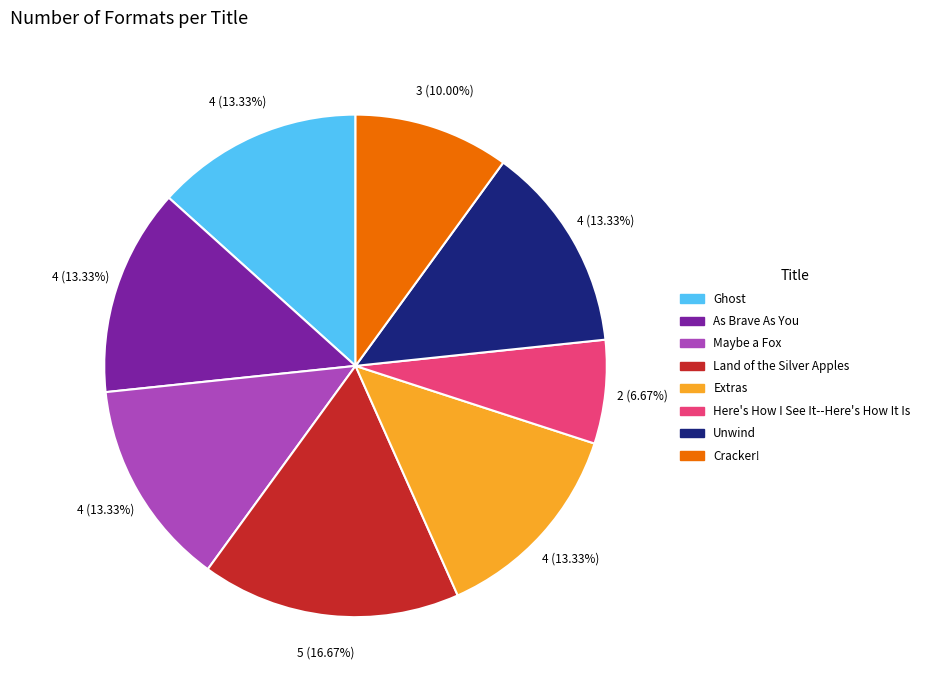

Which has a higher value, Land of the Silver Apples or Maybe a Fox?

Land of the Silver Apples